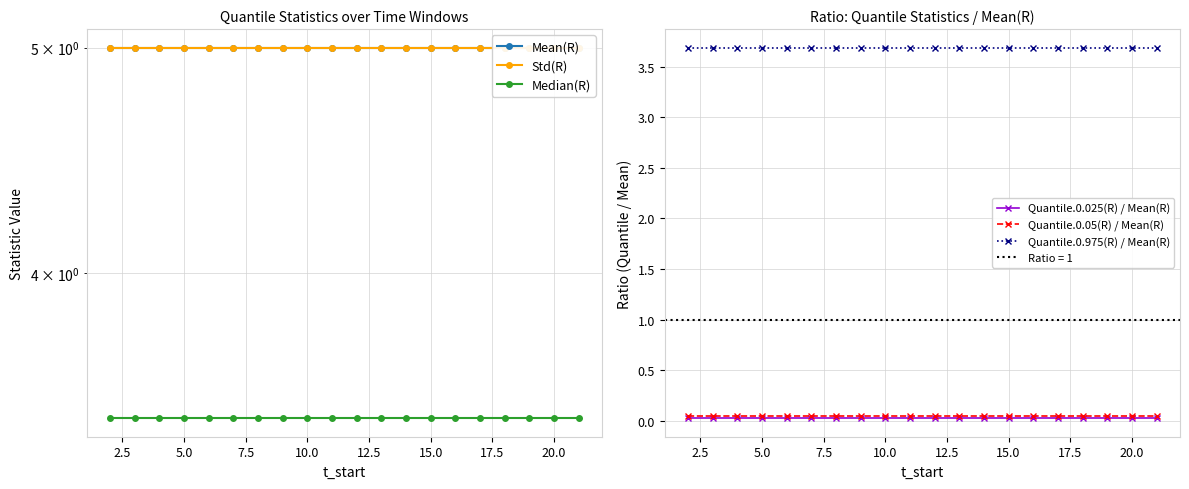

How many series are shown in this chart?

6